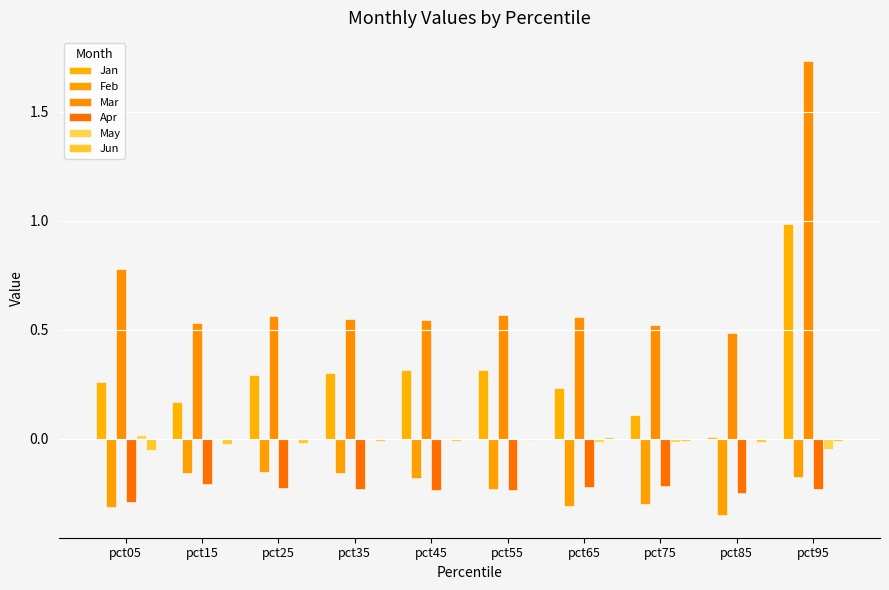

What is the total value across all series at pct35?

0.4